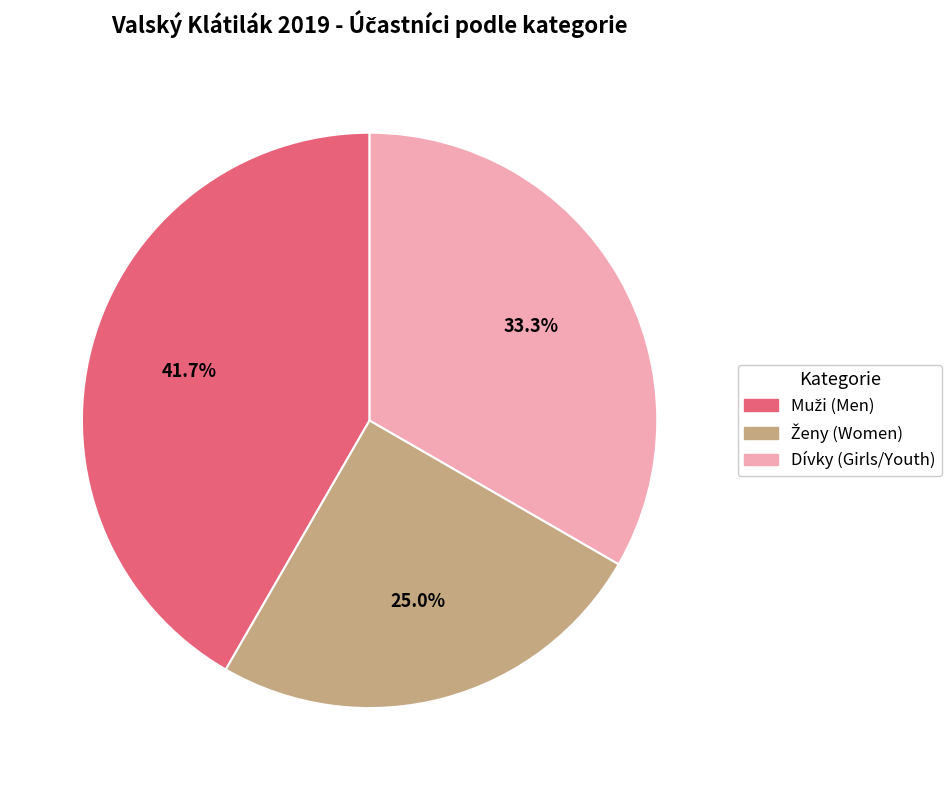

Count the number of slices in the pie.

3